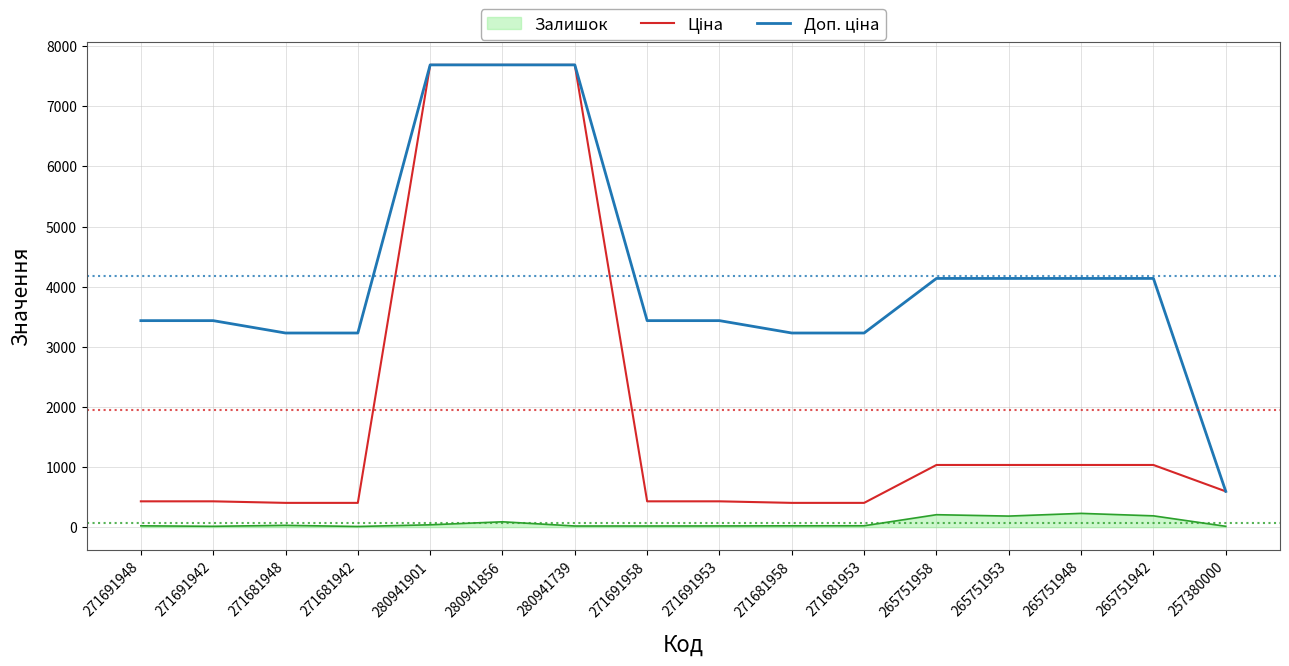

Is it true that Залишок equals 229.0 at 265751948?

True